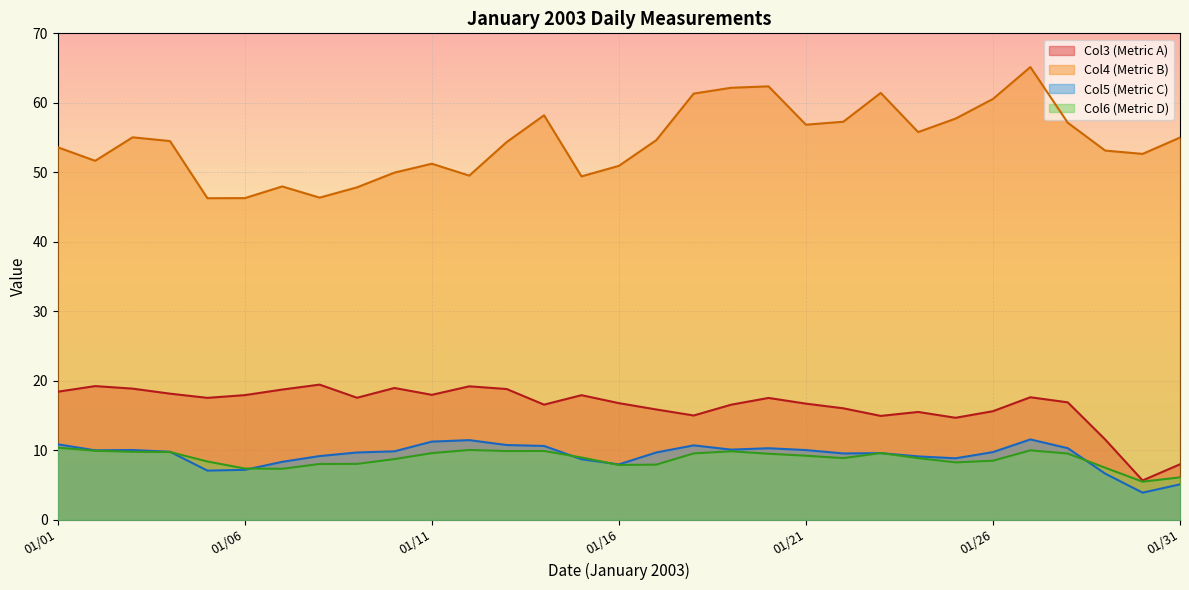

How many series are shown in this chart?

4